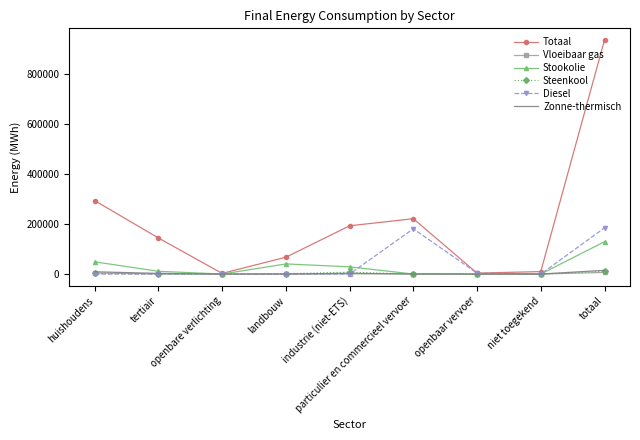

What is the greatest value displayed?

936548.9